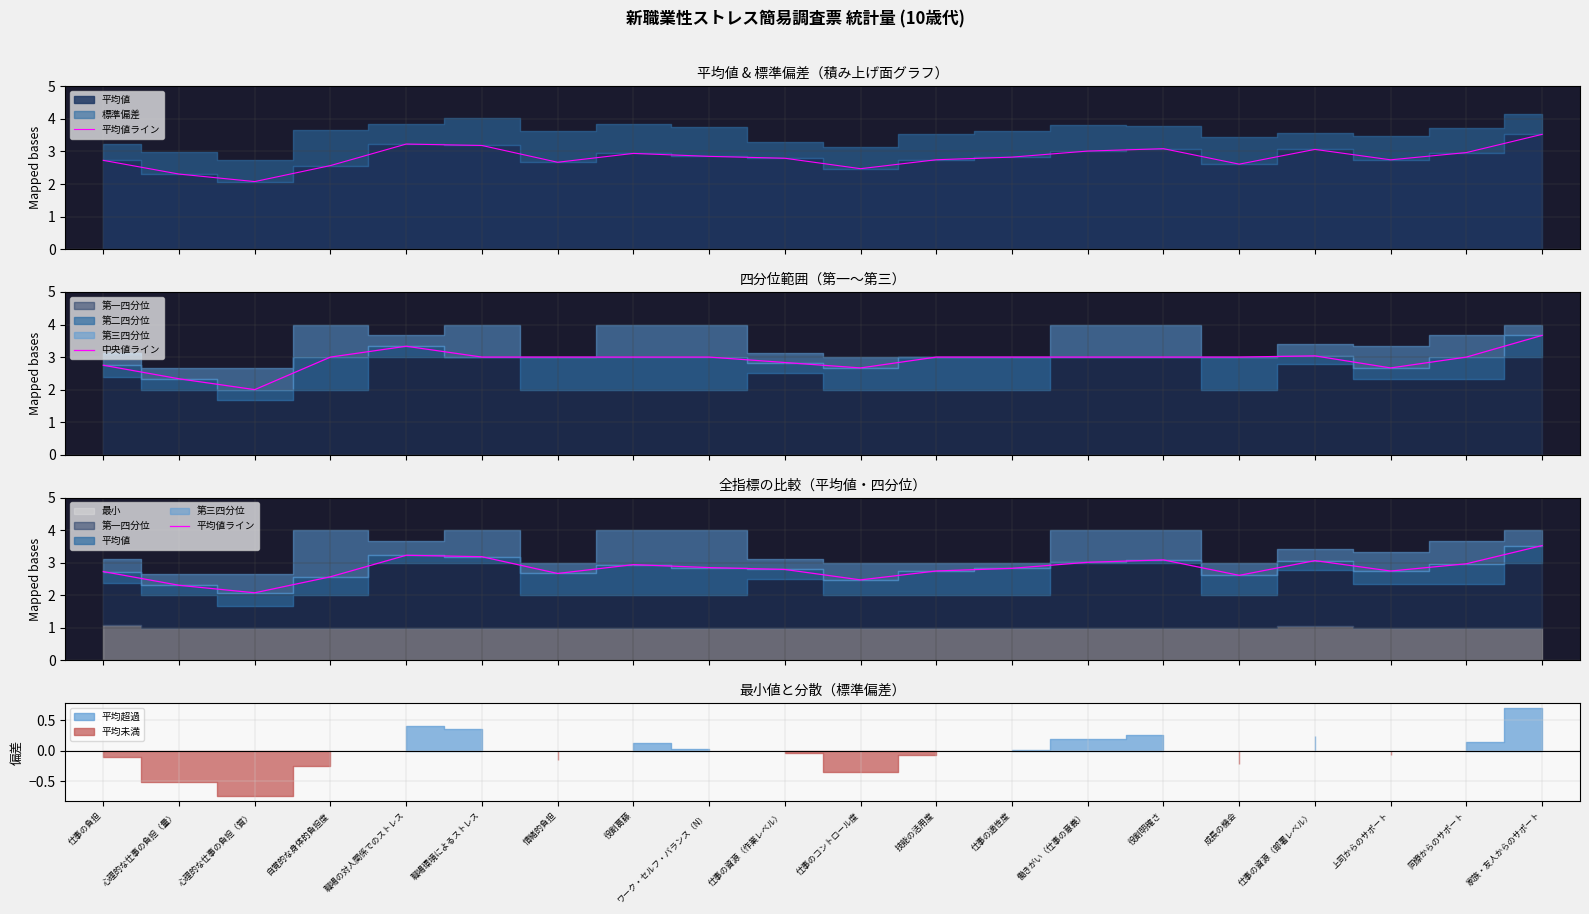

Rank the series at 成長の機会 from highest to lowest value.

中央値ライン, 平均値ライン